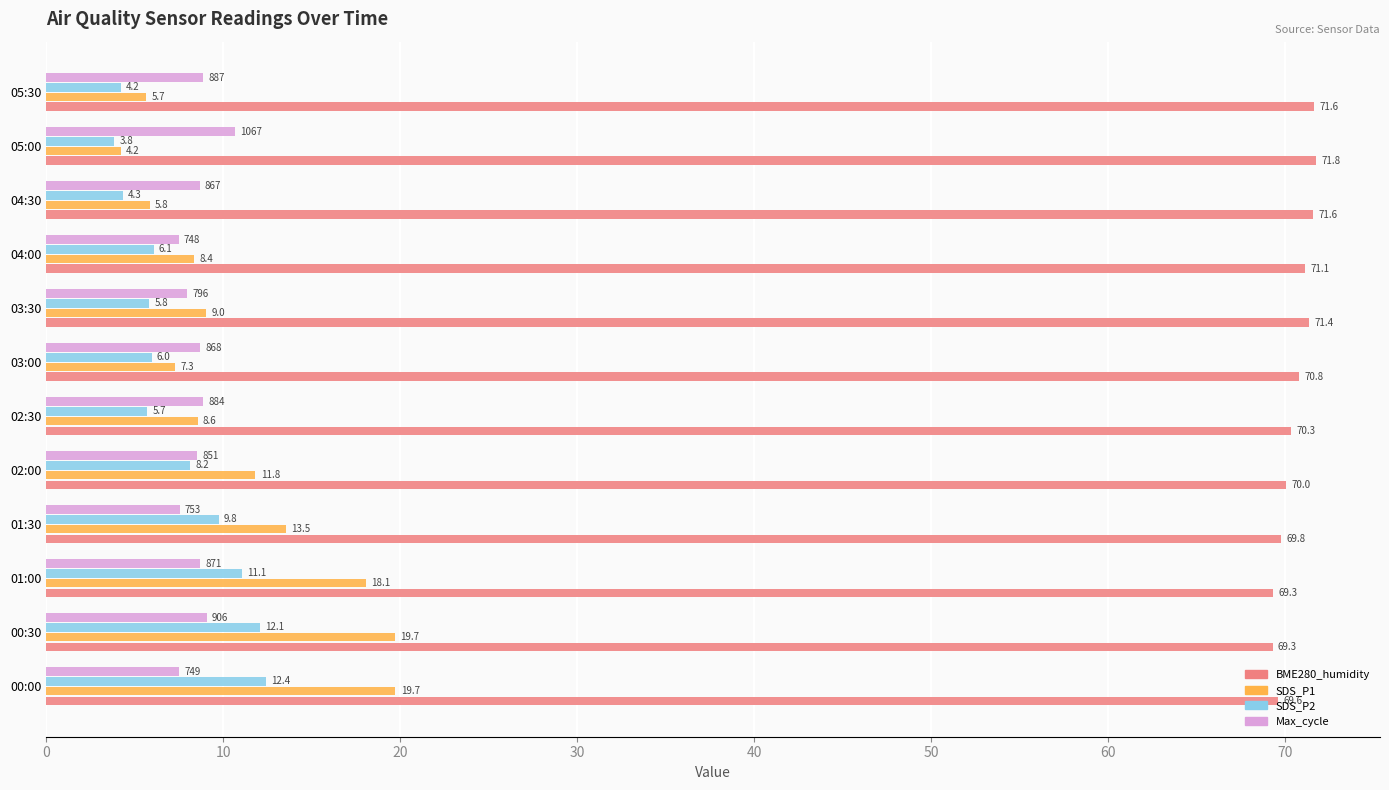

At how many categories does at least one series exceed 15?

12